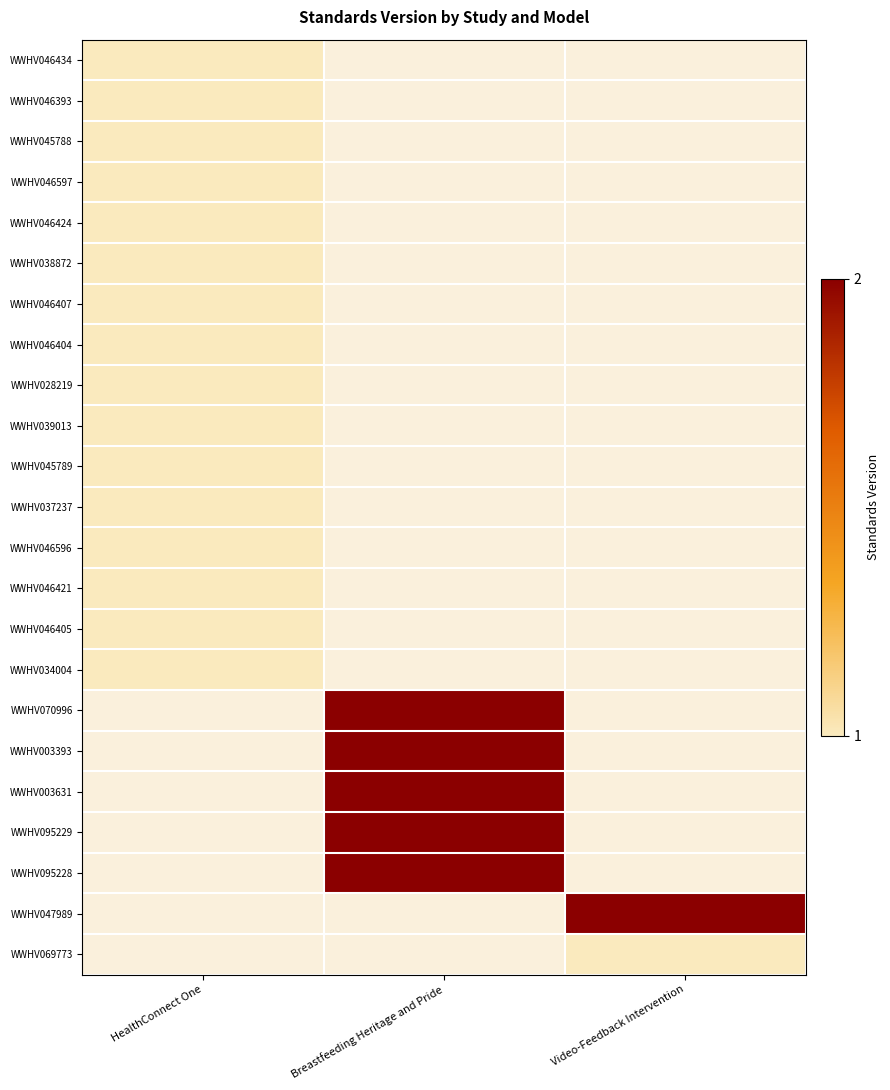

What is the lowest value of the WWHV046597 series?

1.0